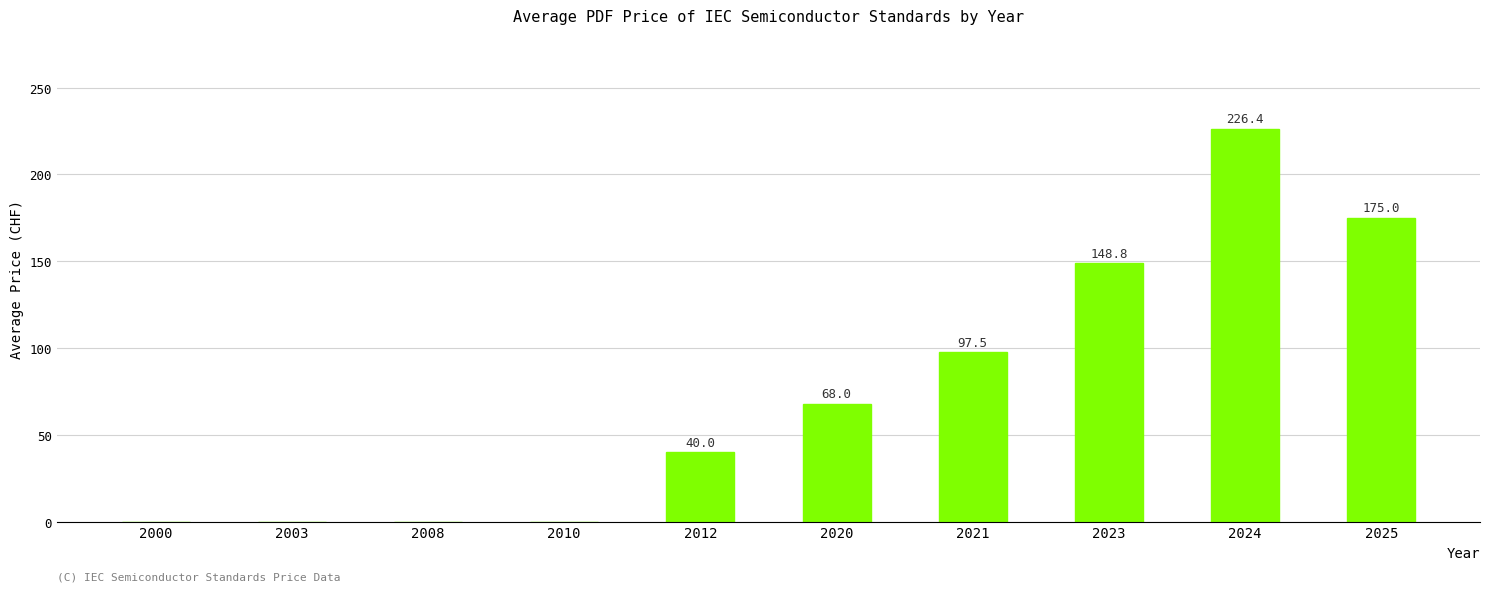

True or false: the data shows 68.0 at 2020.

True